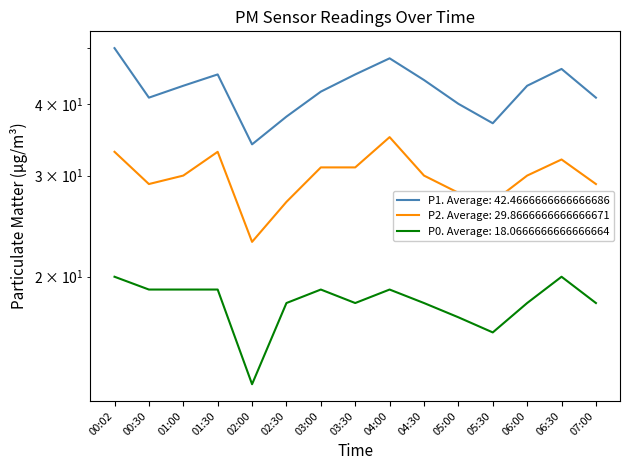

At which label does P2 first exceed 30?

00:02